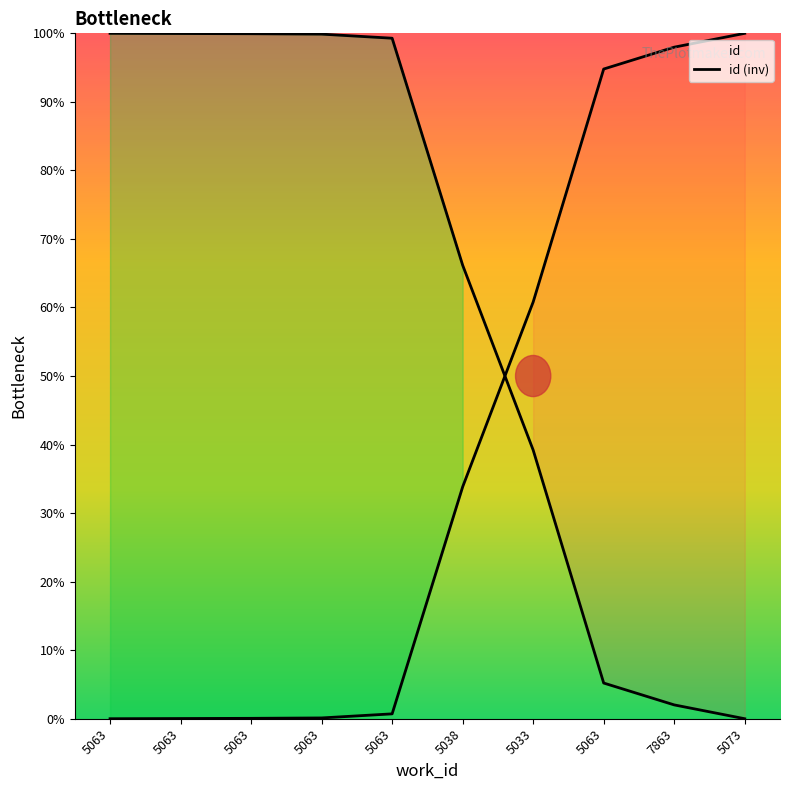

What is the total value across all series at 5033?

100.0